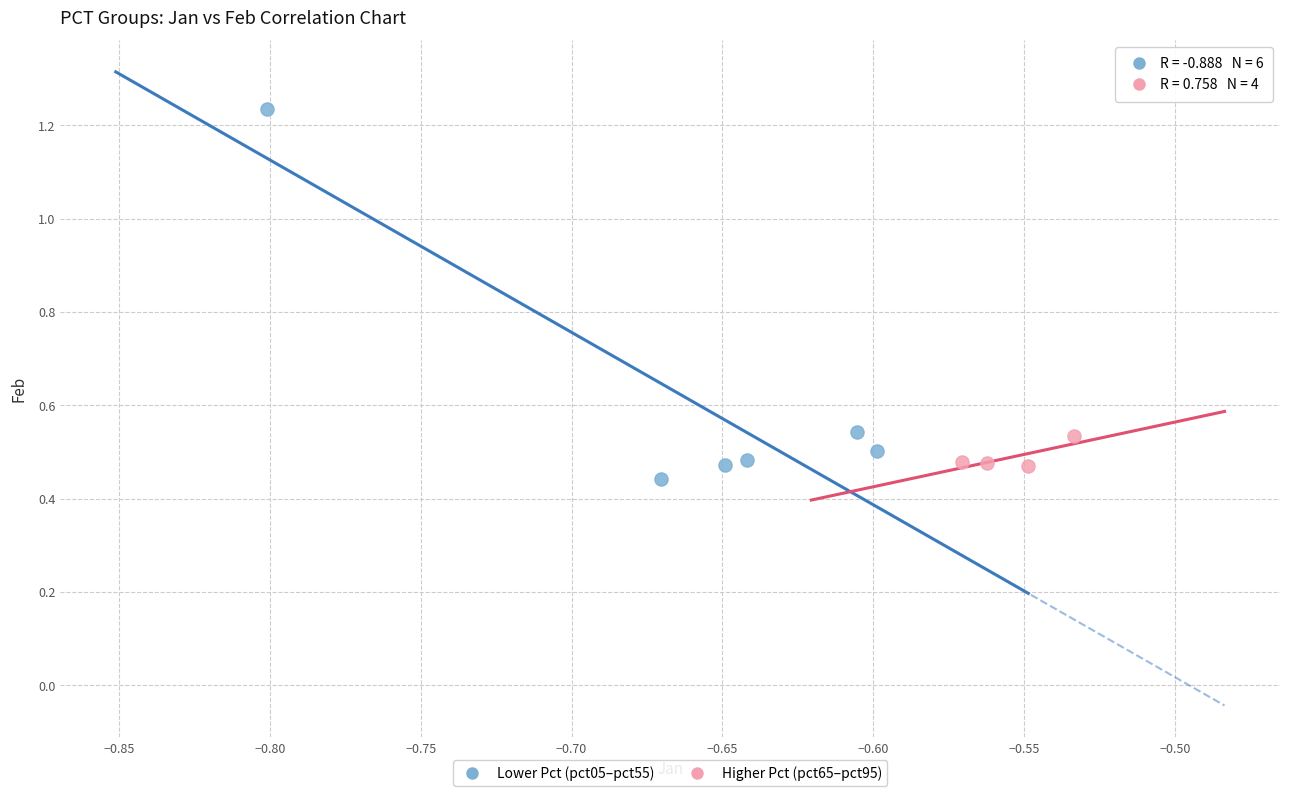

Which series reaches the maximum Y coordinate?

Lower Pct (pct05–pct55)